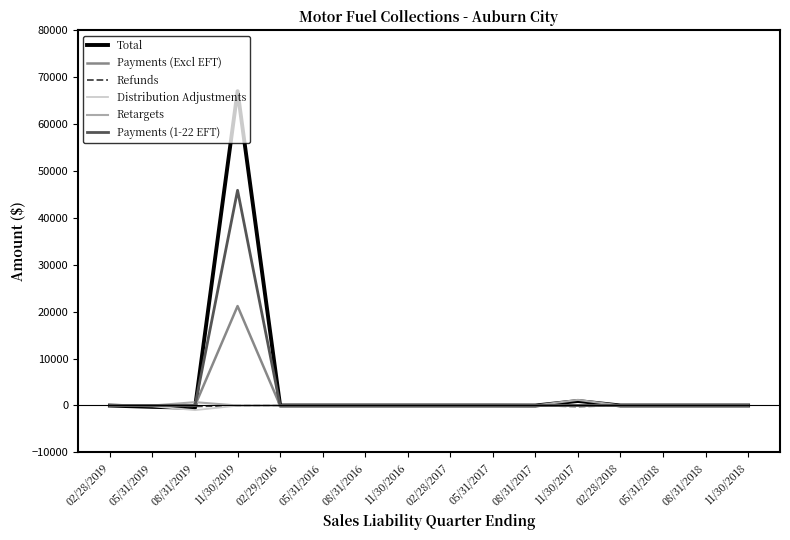

What is the maximum value shown in the chart?

67028.3